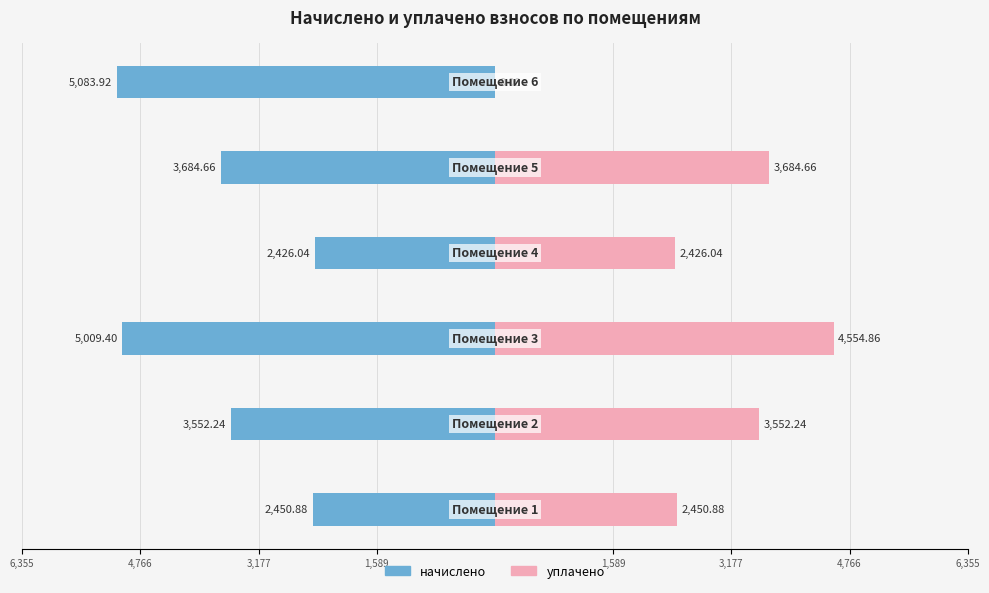

True or false: уплачено has a value of 1144.7 at 1,589.

False